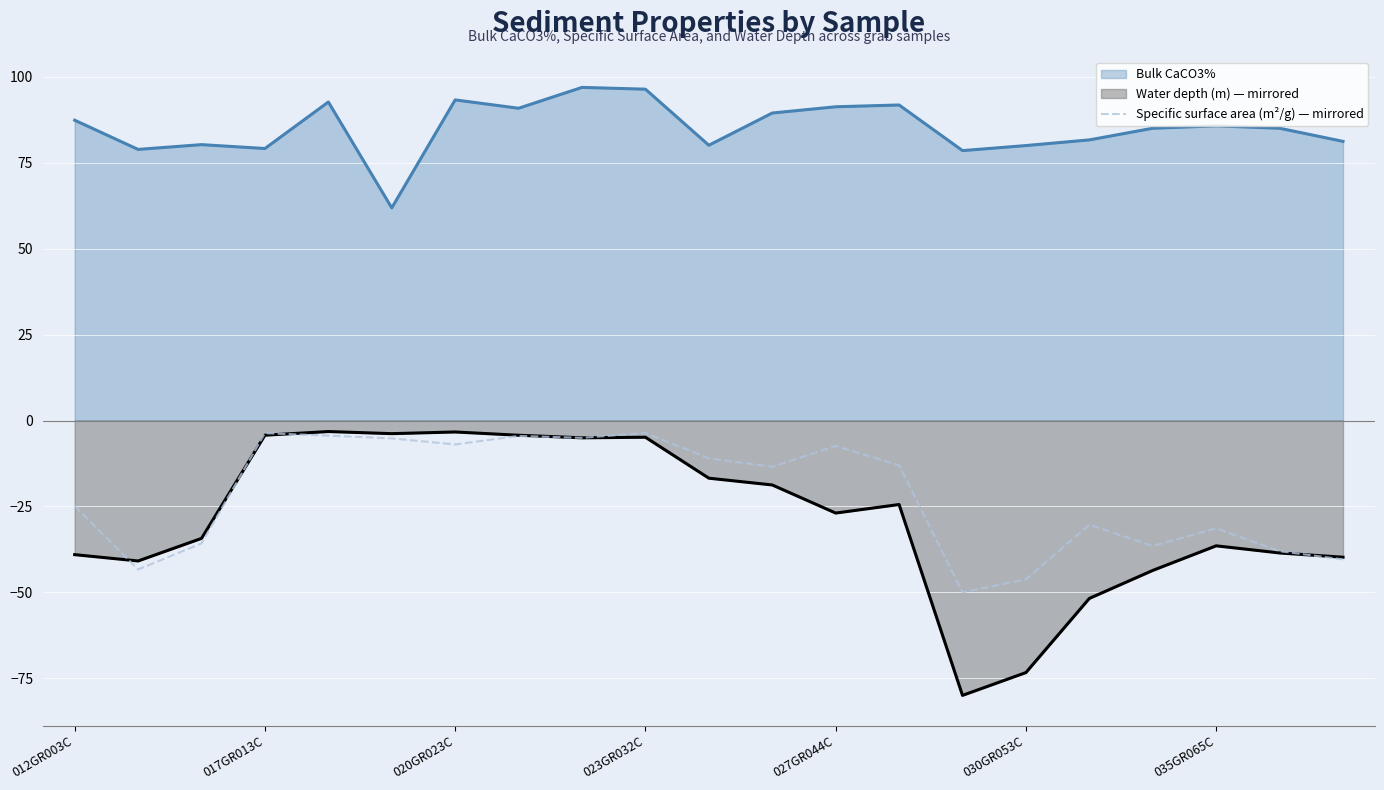

At 012GR003C, list the series in order from smallest to largest.

Water depth (m) — mirrored, Specific surface area (m²/g) — mirrored, Bulk CaCO3%